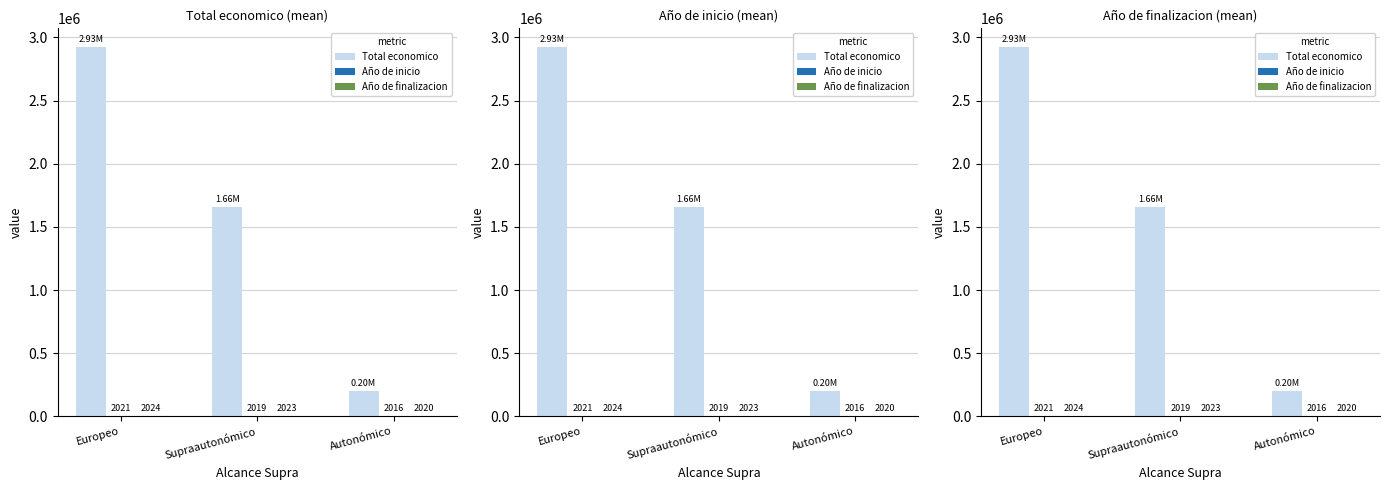

List the labels in order of Año de inicio value, largest first.

Europeo, Supraautonómico, Autonómico